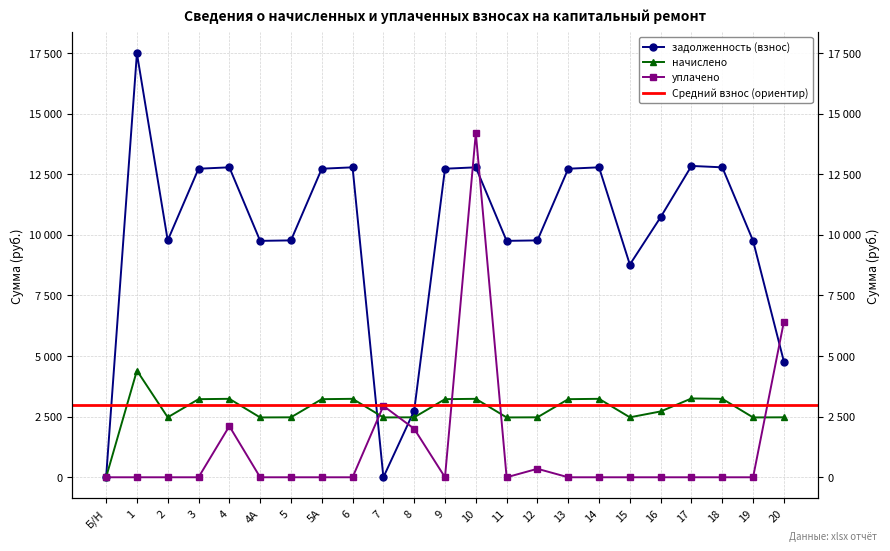

How many values in the начислено series are below 2716?

11